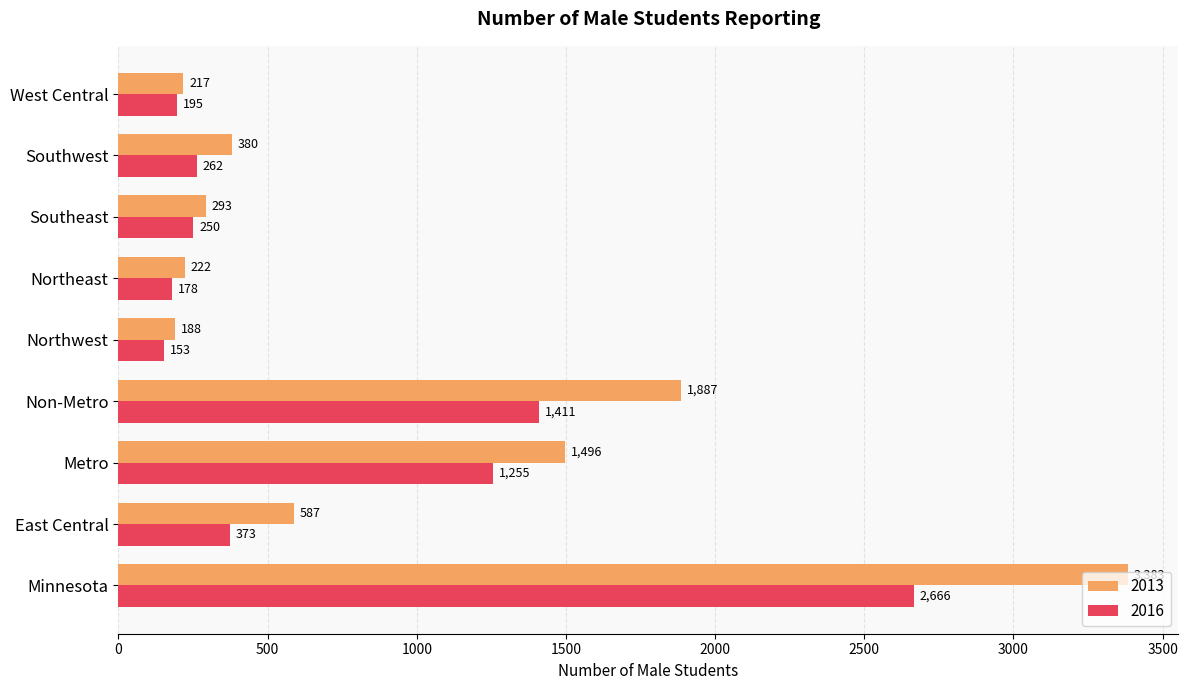

At which label is 2016 closest to 1409?

Non-Metro